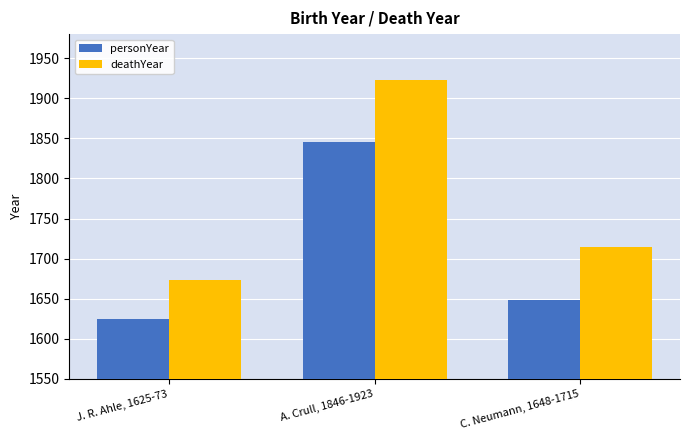

What is the label of the 3rd bar from the left?

C. Neumann, 1648-1715